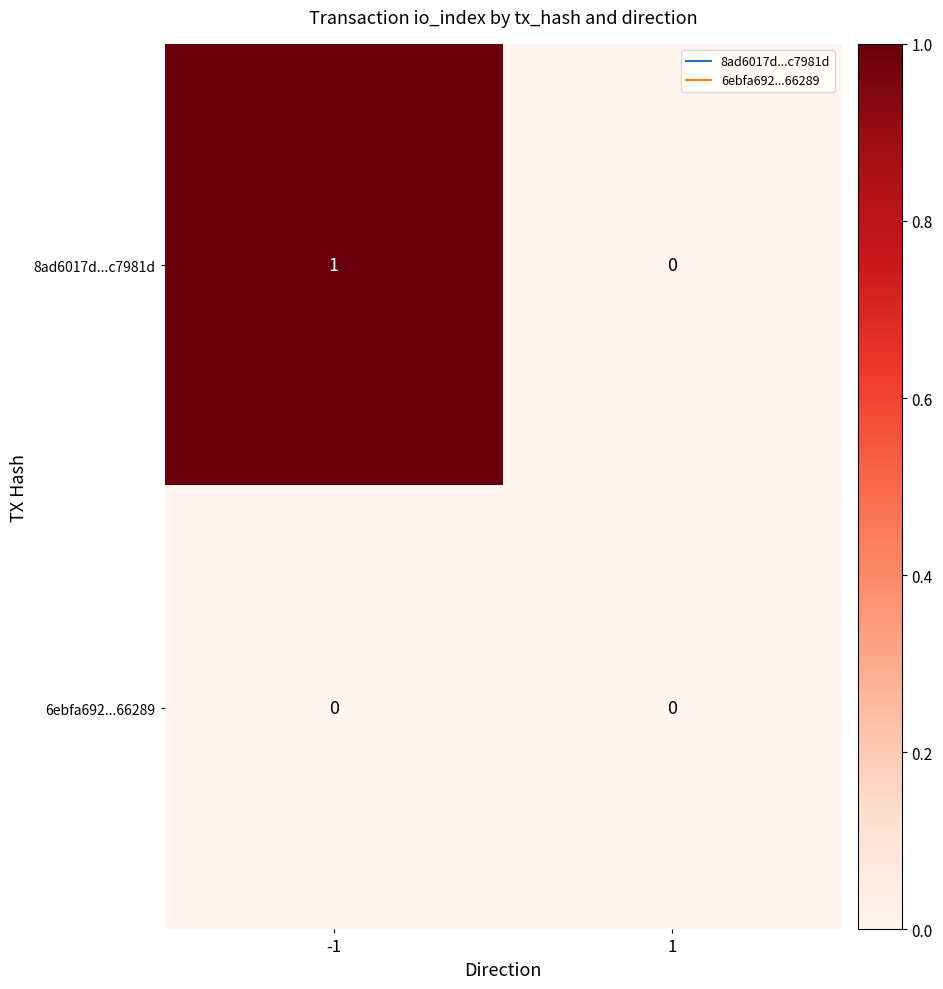

Is the value of 8ad6017d...c7981d at -1 greater than the value of 6ebfa692...66289 at -1?

Yes